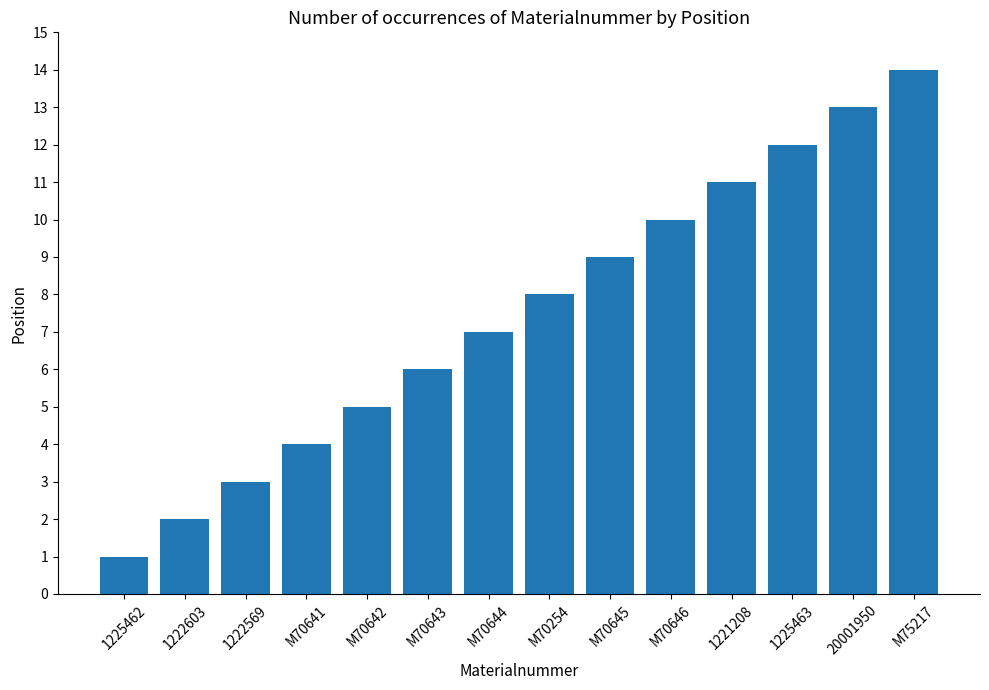

Does the chart contain stacked bars?

No